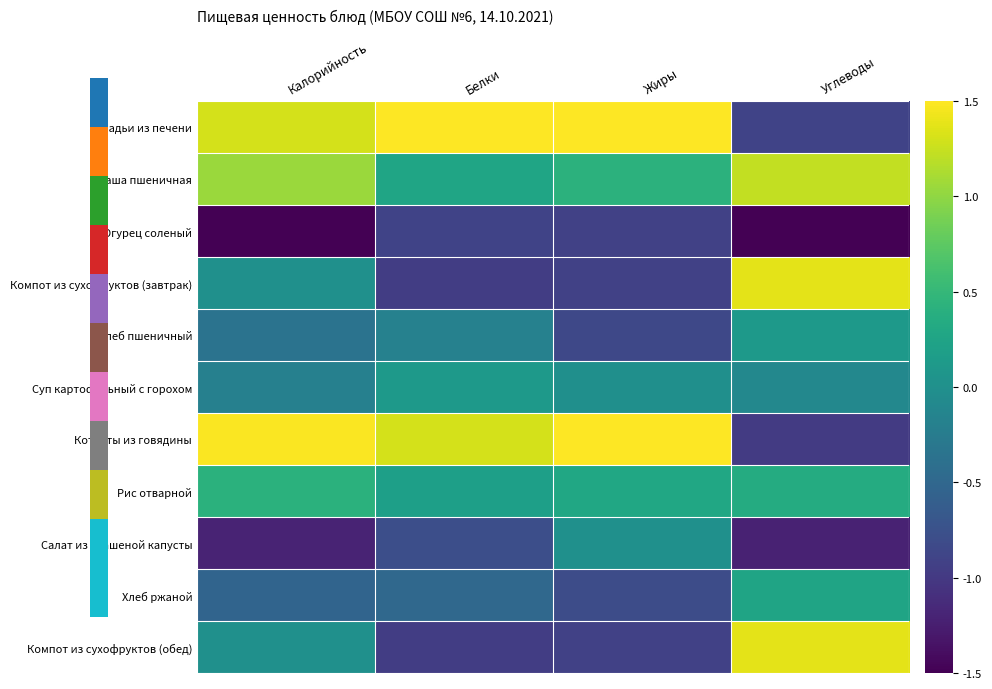

At how many categories does at least one series exceed 0?

4